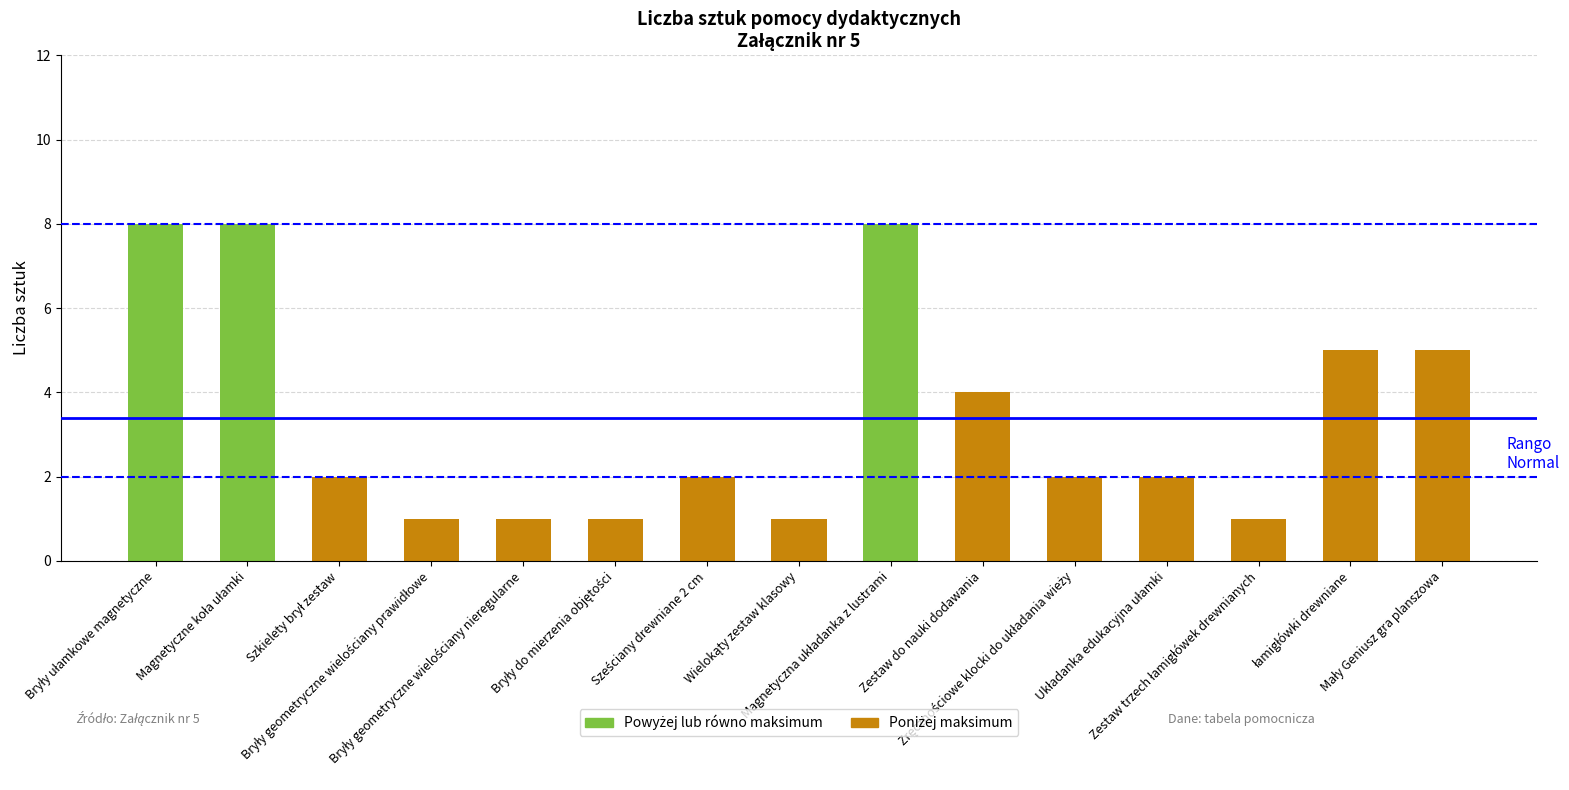

Reading left to right, what are all the values shown in this chart?

8	8	2	1	1	1	2	1	8	4	2	2	1	5	5